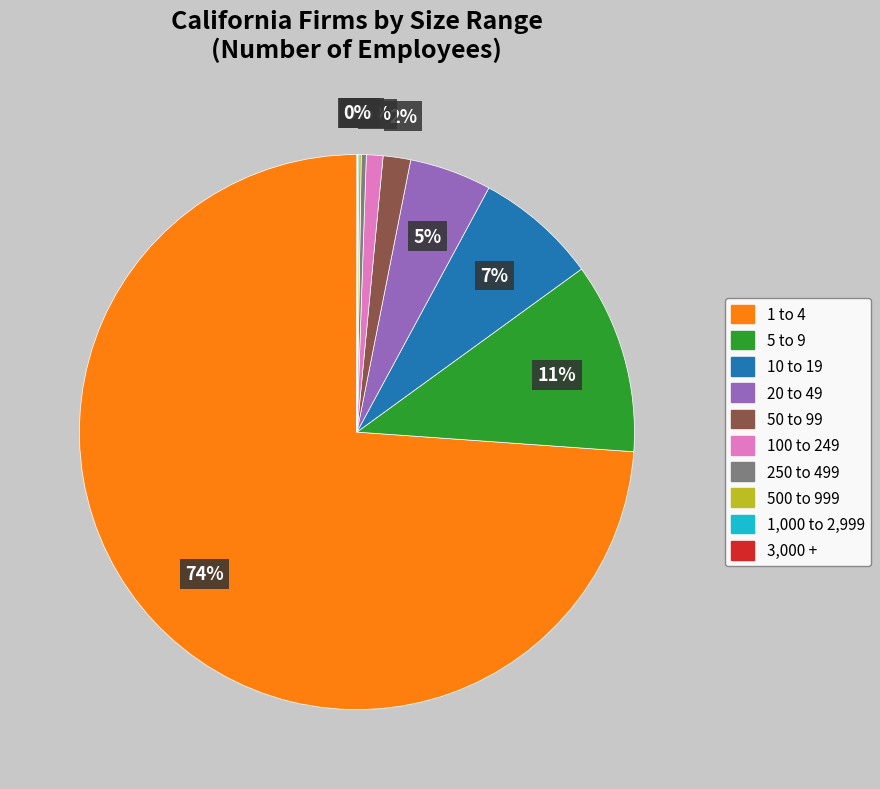

Is there any slice that represents more than half of the pie?

Yes